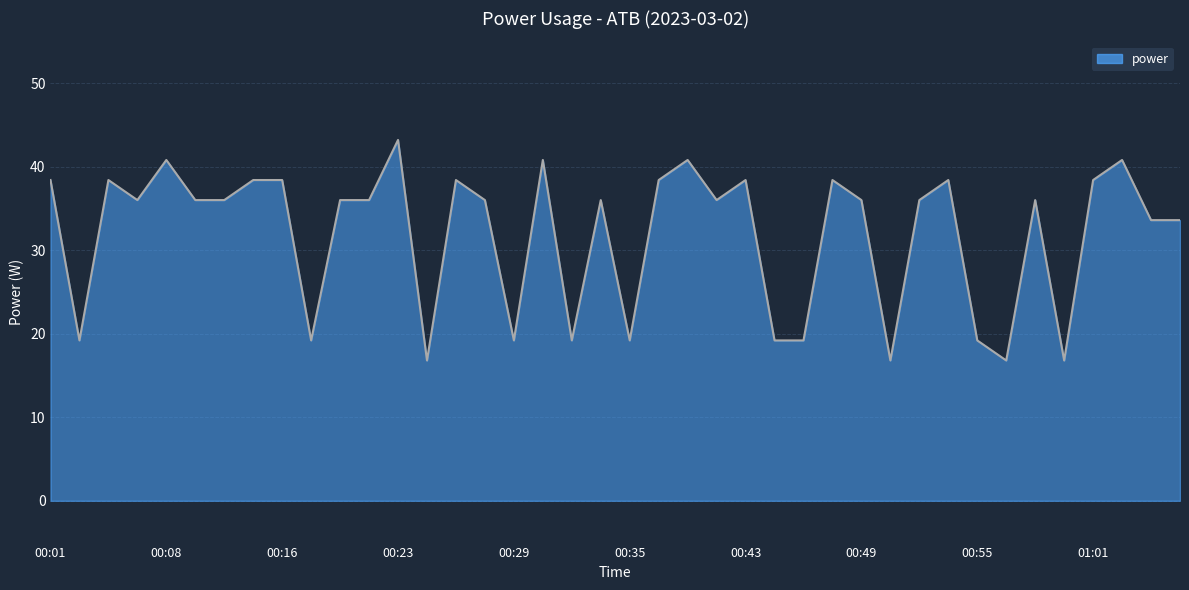

What is the difference between the maximum and minimum values?

26.4